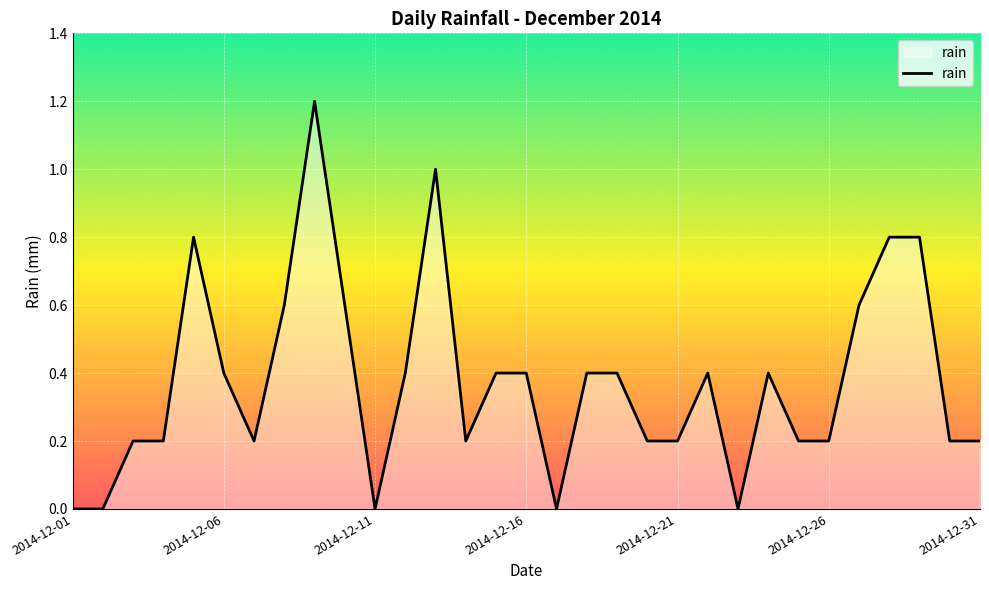

What is the difference between the maximum and minimum values?

1.2